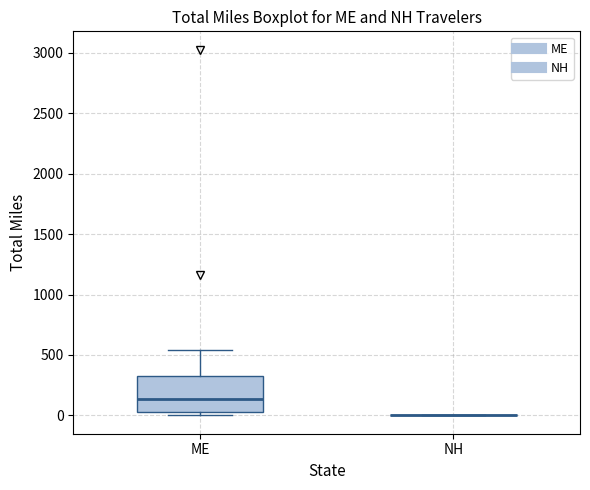

Reading left to right, read every box against the y-axis: the position of its median line, the range the box covers, and the ends of its whiskers. The values are not printed on the chart, so give them approximately, as read against the axis.

ME: median 150, box 50 to 300, whiskers 0 to 550
NH: box collapsed to a line at 0, whiskers 0 to 0